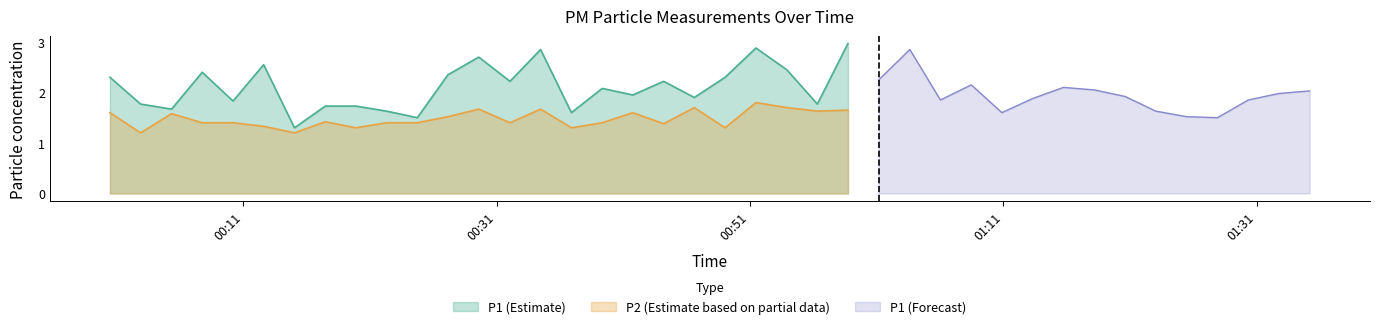

True or false: P2 (Estimate based on partial data) and P1 (Estimate) intersect in this chart.

False